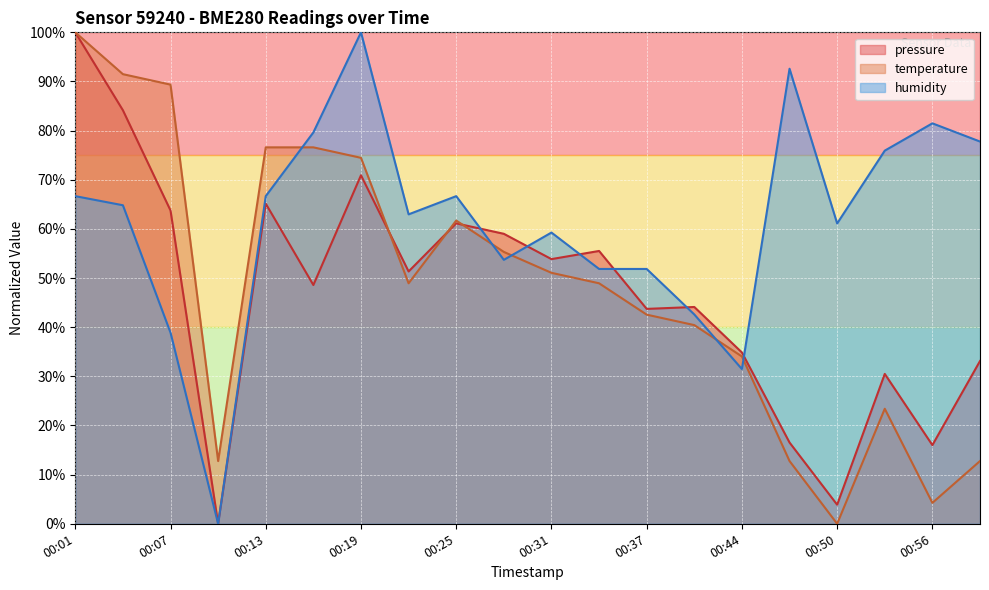

Where is pressure nearest to the value 50?

00:22